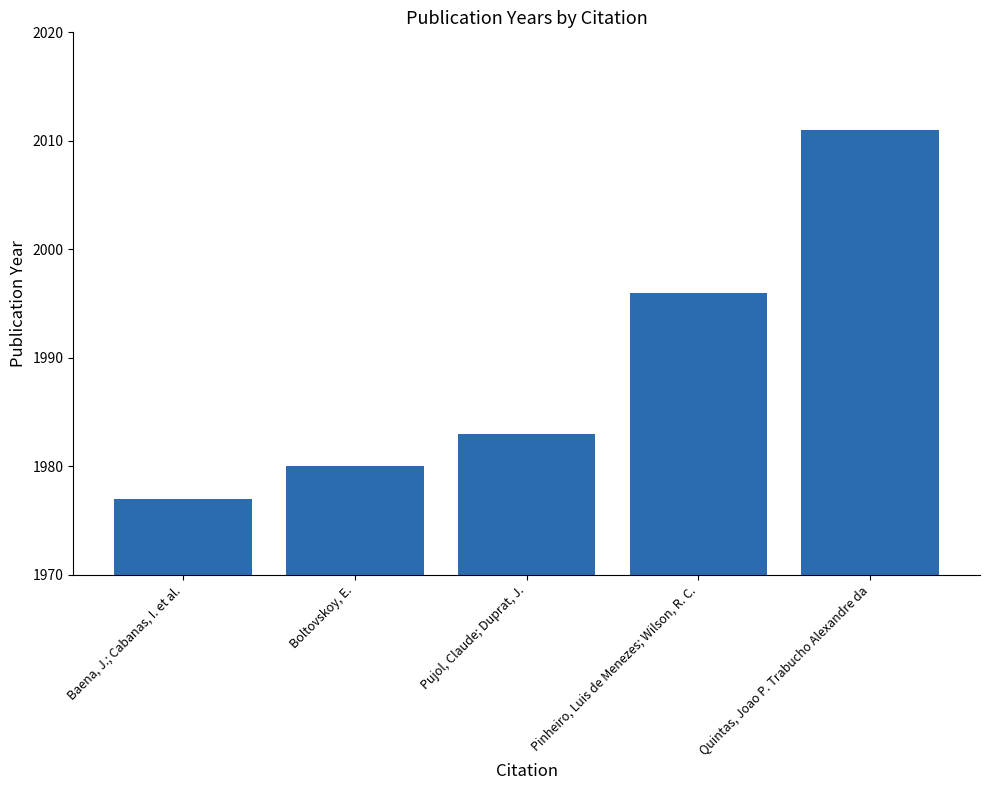

What is the ratio of the value at Pujol, Claude; Duprat, J. to the value at Pinheiro, Luis de Menezes; Wilson, R. C.?

1.0